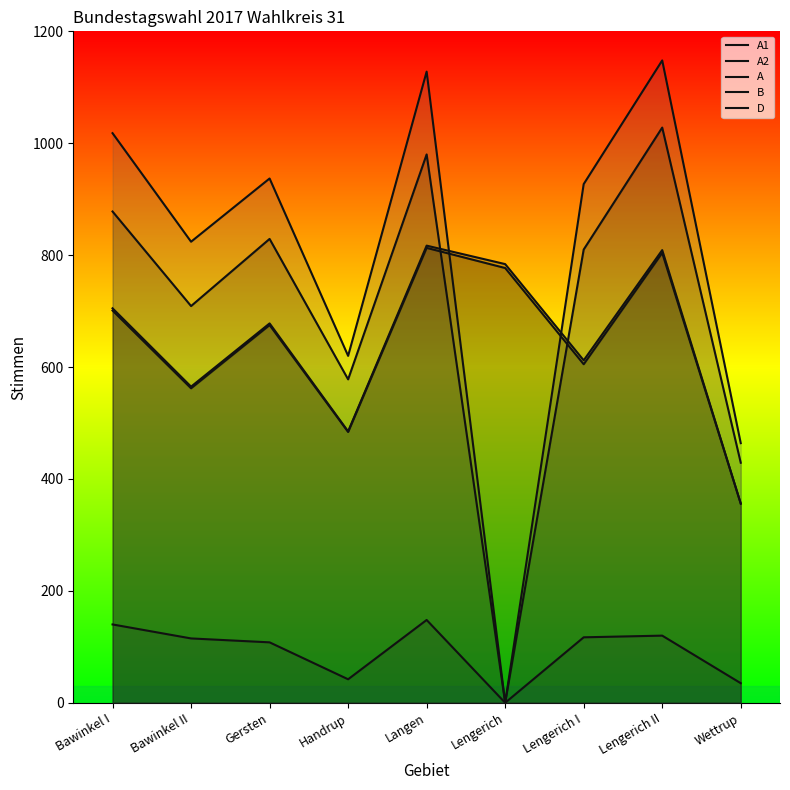

What is the label of the 1st point from the left?

Bawinkel I